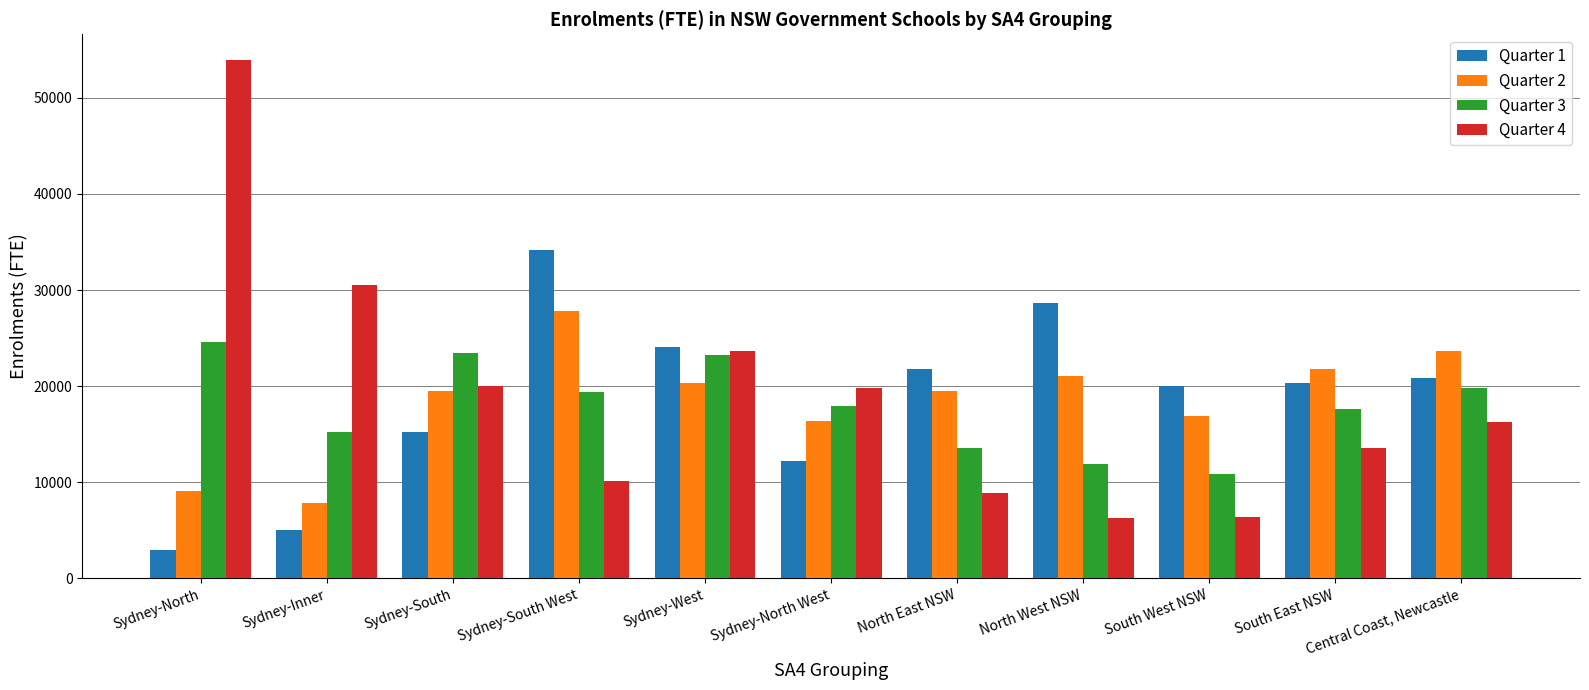

Which category has the highest value in the Quarter 1 series?

Sydney-South West